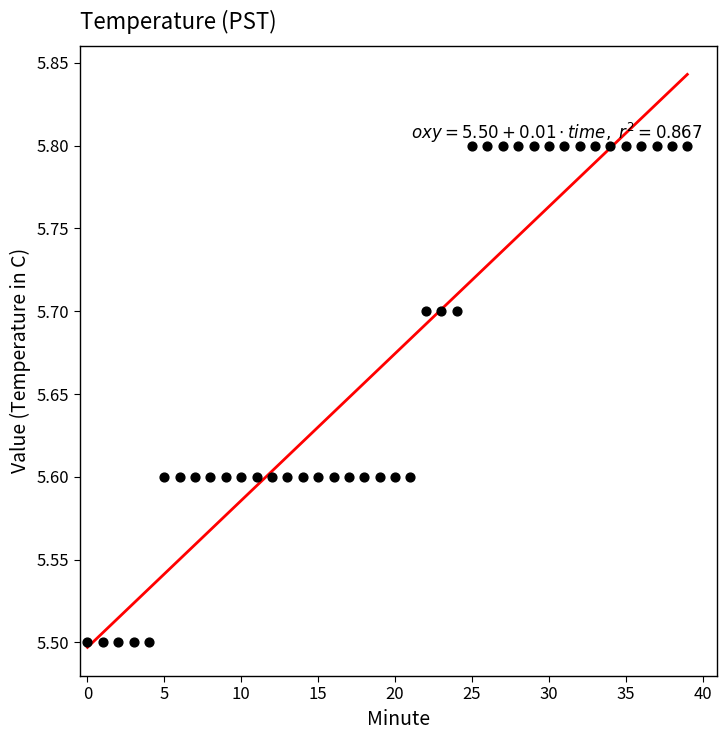

What is the range of Y values (max minus min)?

0.3